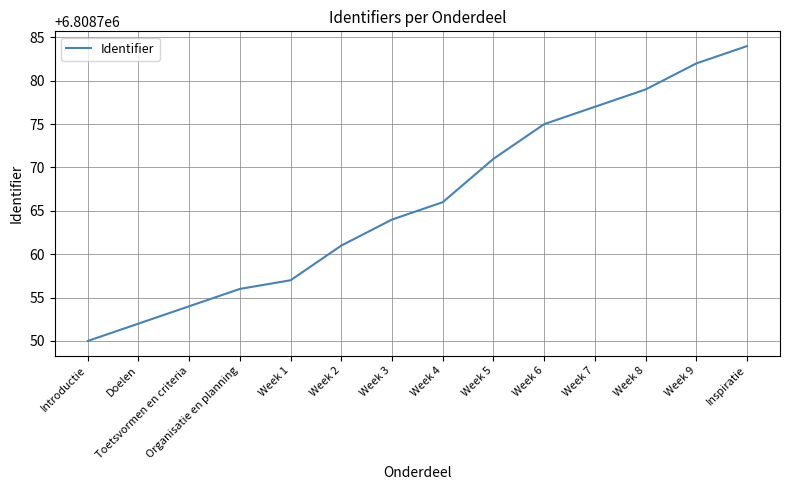

Reading left to right, what are all the values shown in this chart?

Introductie=6808750	Doelen=6808752	Toetsvormen en criteria=6808754	Organisatie en planning=6808756	Week 1=6808757	Week 2=6808761	Week 3=6808764	Week 4=6808766	Week 5=6808771	Week 6=6808775	Week 7=6808777	Week 8=6808779	Week 9=6808782	Inspiratie=6808784